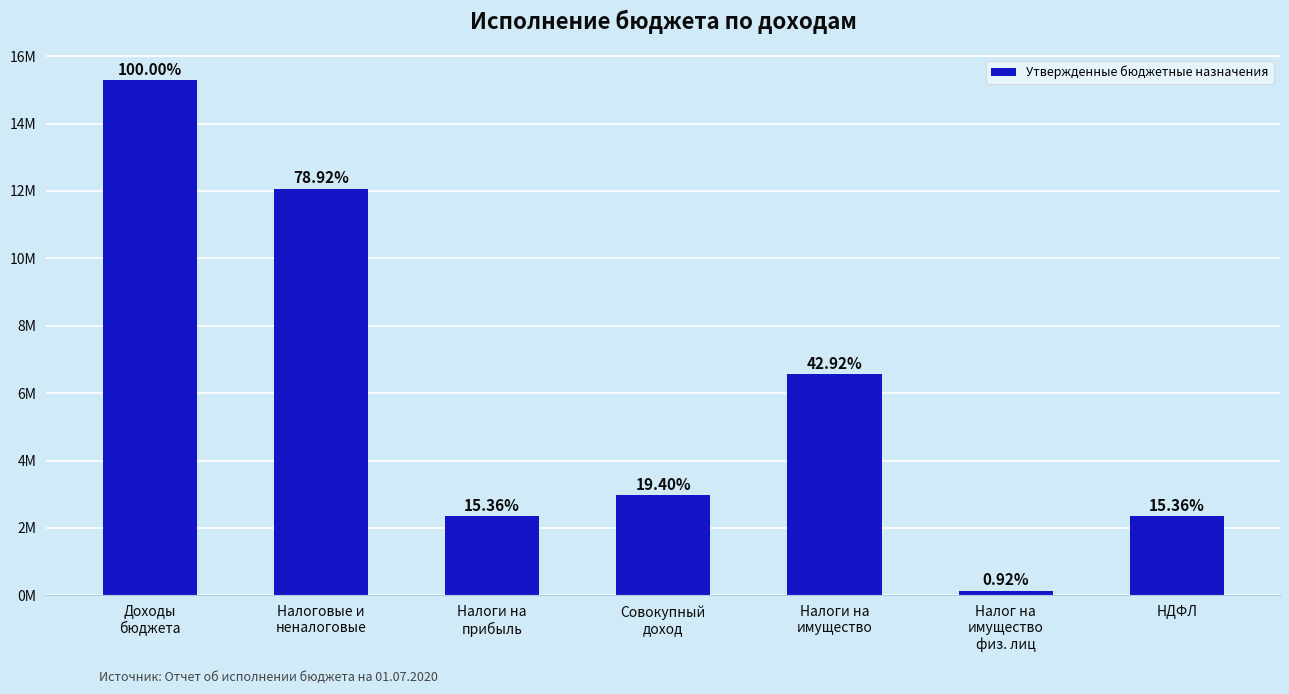

What is the minimum value shown in the chart?

140100.0